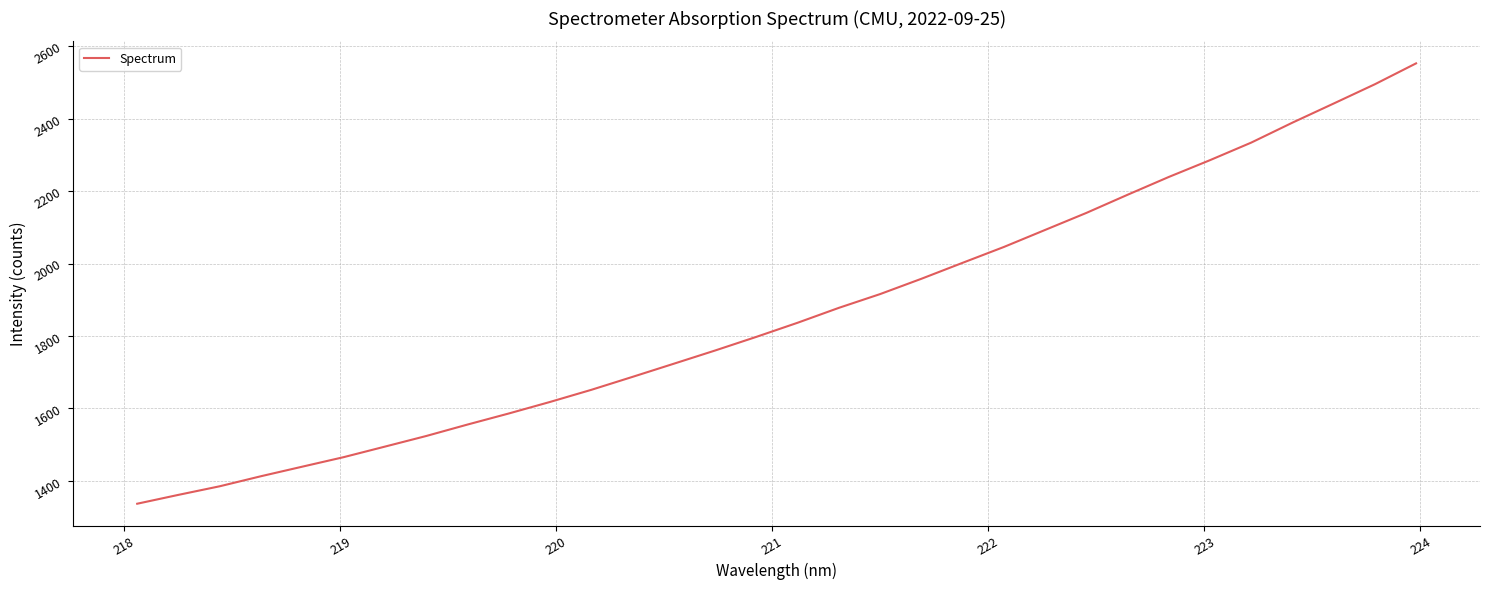

What is the difference between the maximum and minimum values?

1216.4